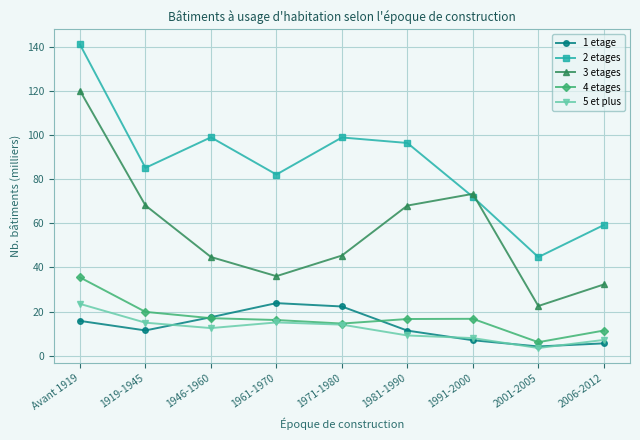

How many lines are shown in the chart?

5